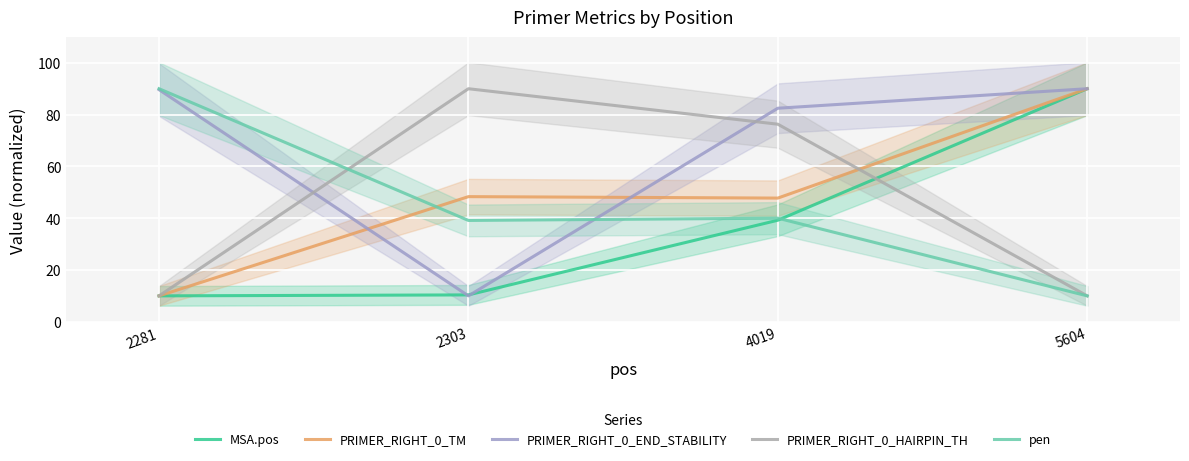

The value of MSA.pos at 2281 is 2.3. True or false?

False